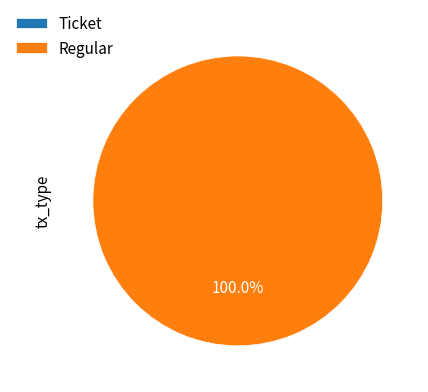

What is the largest slice in the pie chart?

Regular